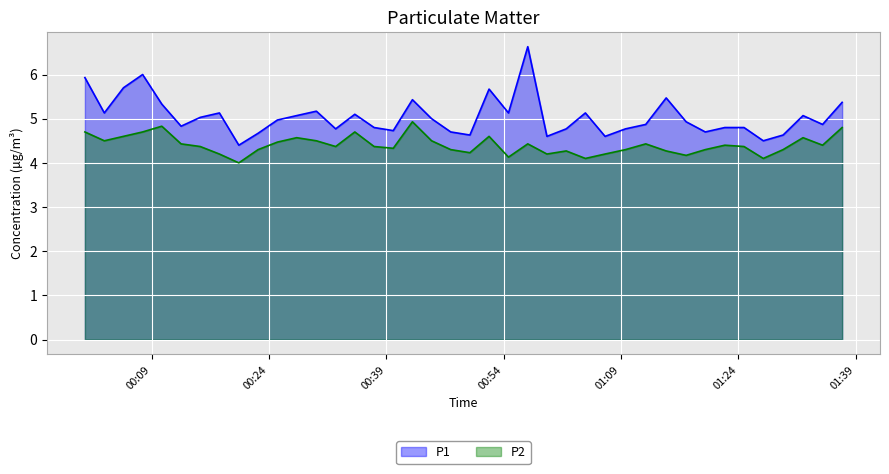

How many interior local peaks does the P1 series have?

10